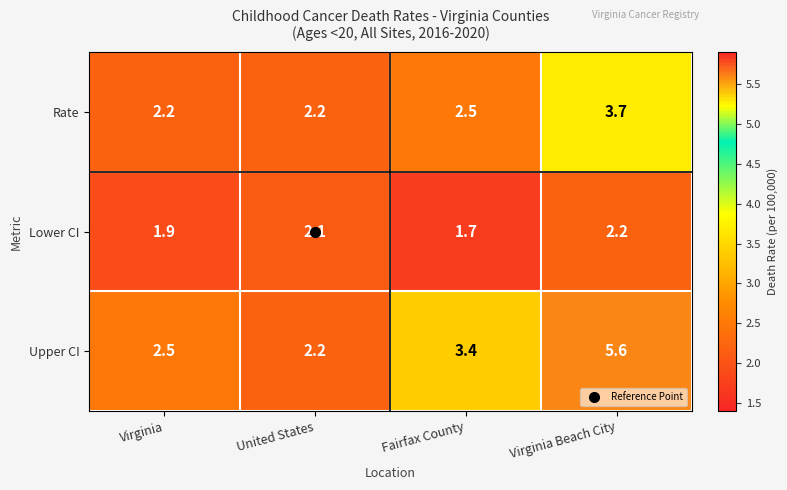

Which series changed the most between United States and Fairfax County?

Upper CI